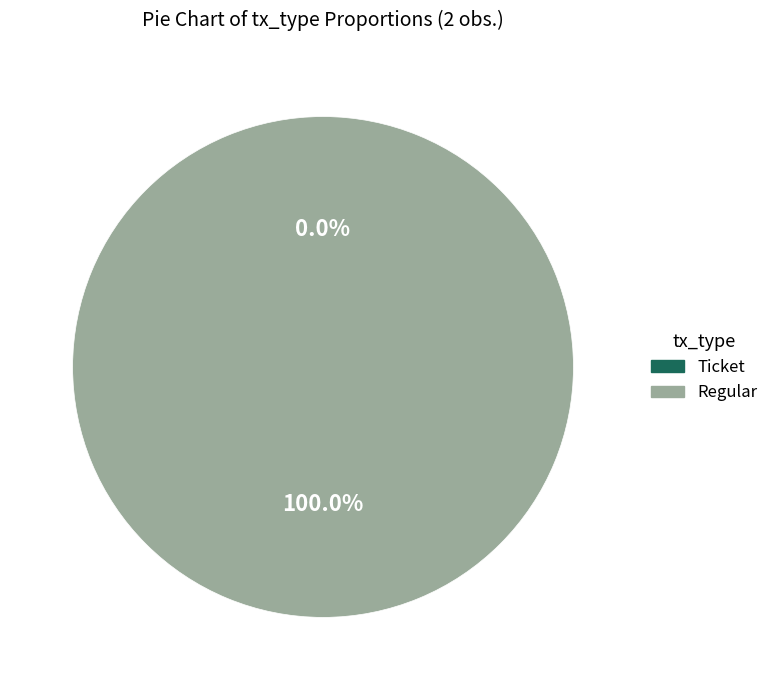

Is it true that Ticket is 9% of the pie?

False